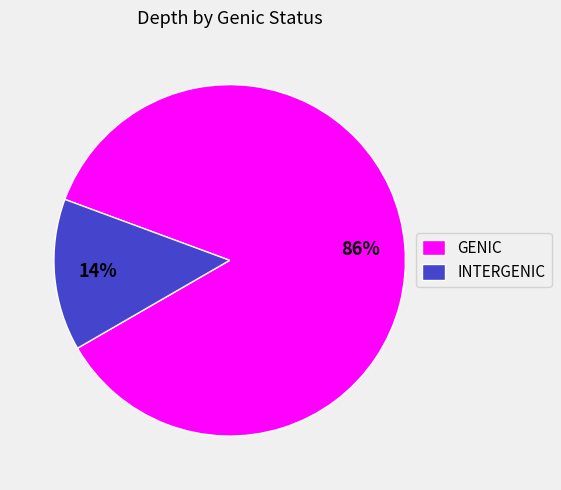

What is the largest slice in the pie chart?

GENIC